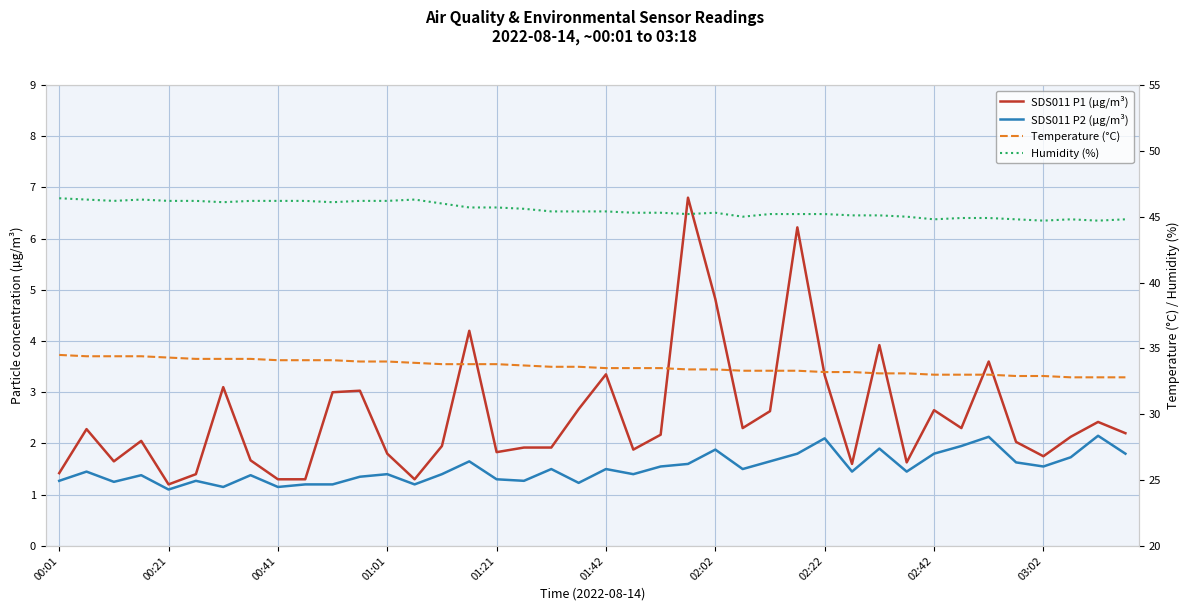

In SDS011 P2 (µg/m³), how many points are lower than both neighbors (excluding endpoints)?

12